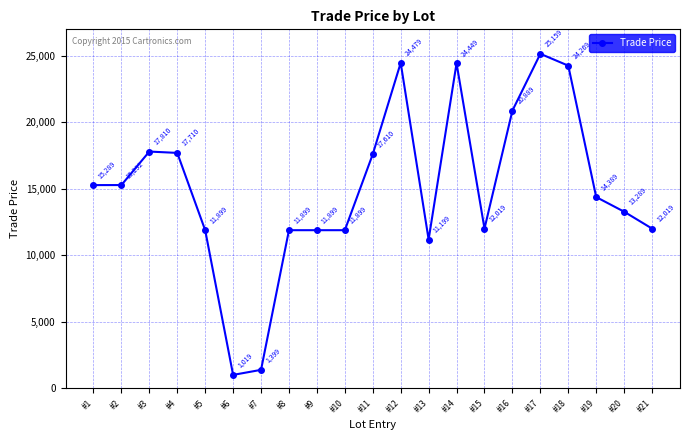

What is the value of the 9th point from the left?

11899